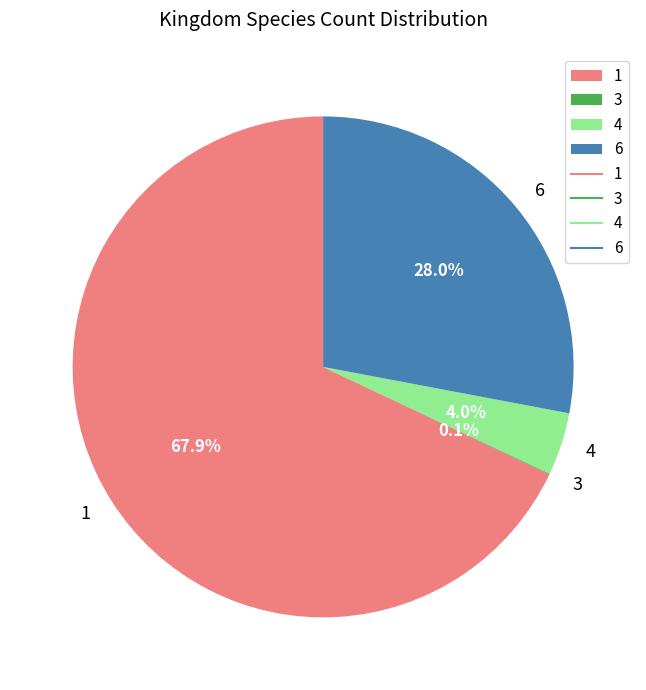

Does 1 represent more than half of the total?

Yes